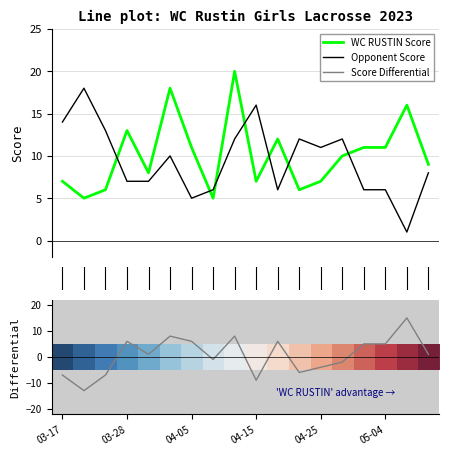

How many intersections are there between Opponent Score and WC RUSTIN Score?

7